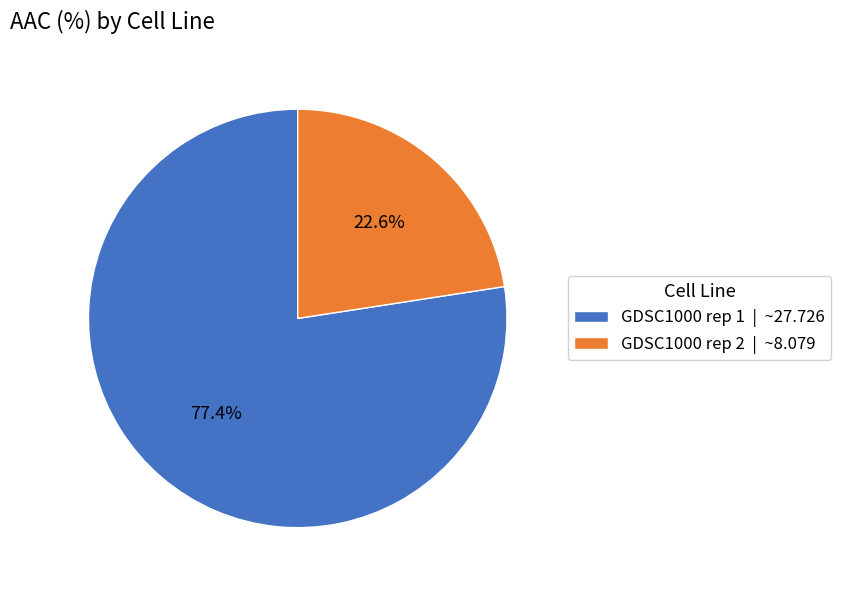

To the nearest percent, what percentage of the pie is GDSC1000 rep 2?

23%